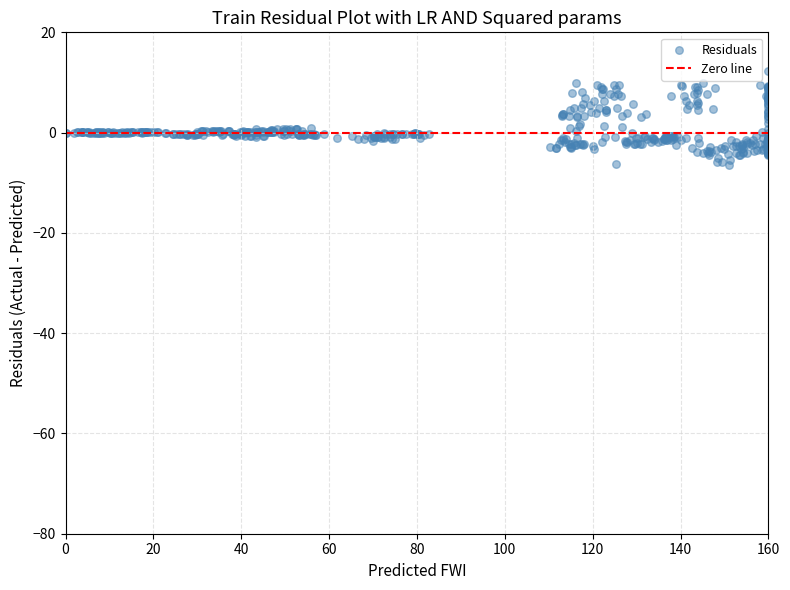

What is the range of Y values (max minus min)?

18.7